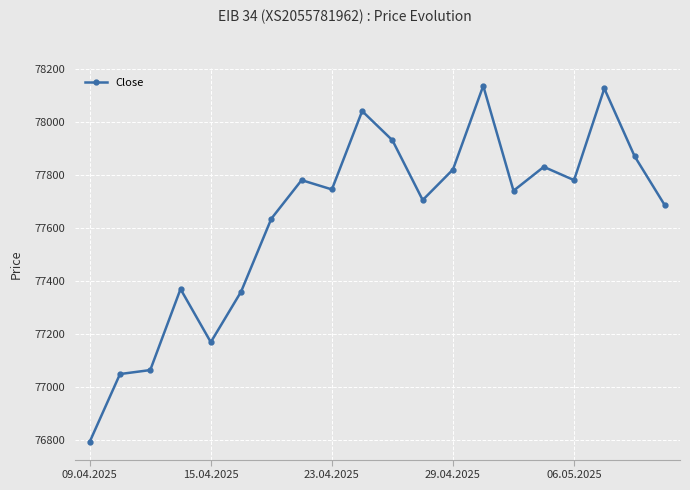

What is the minimum value shown in the chart?

76795